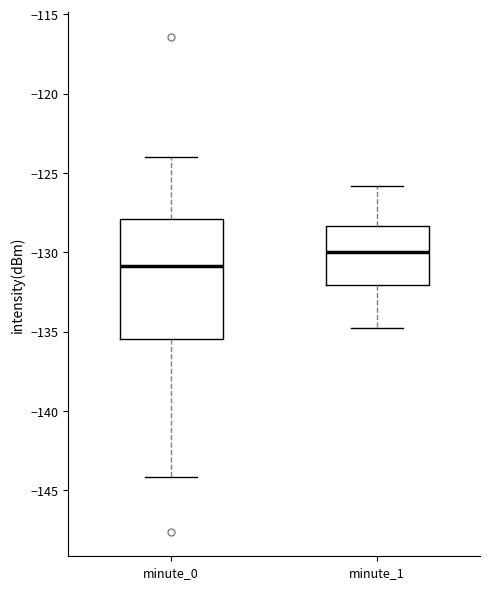

Reading left to right, transcribe this box plot: for each box, give where its median line is, the range the box spans, and where its two whiskers end, as read against the y-axis. The values are not printed on the chart, so give them approximately, as read against the axis.

minute_0: median -131.0, box -135.5 to -128.0, whiskers -144.0 to -124.0
minute_1: median -130.0, box -132.0 to -128.5, whiskers -135.0 to -126.0